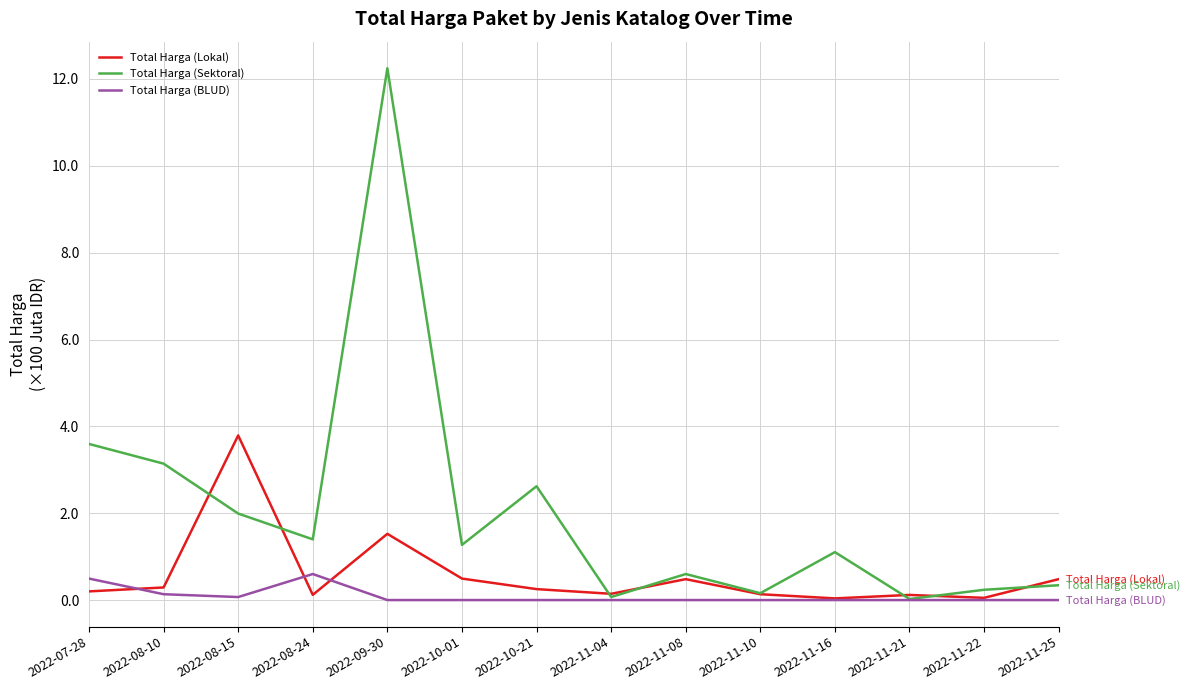

Where is the first local maximum for Total Harga (BLUD)?

2022-08-24